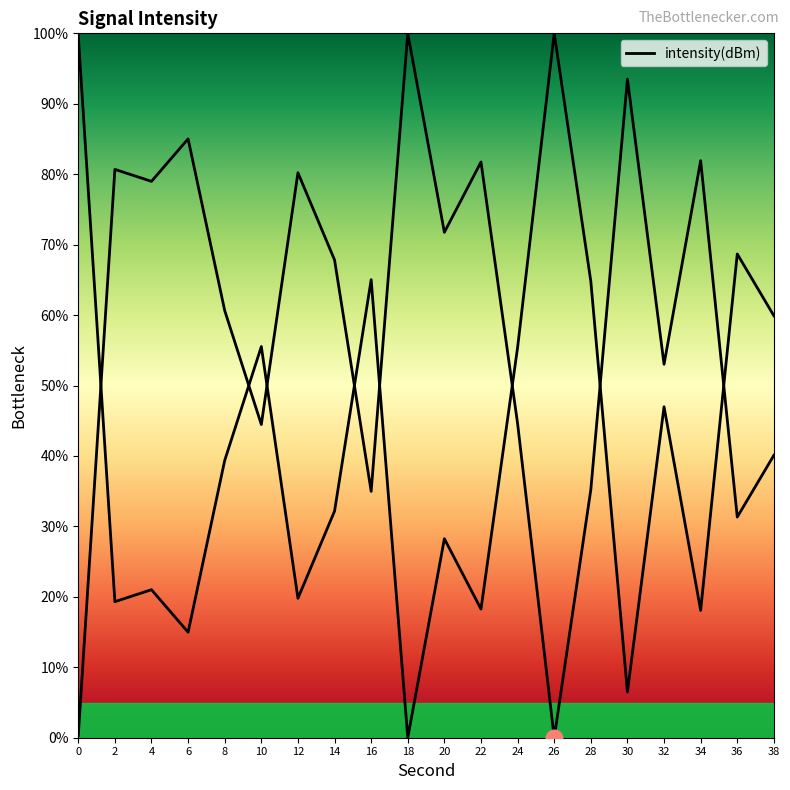

The value at 30 is 93.5. True or false?

True